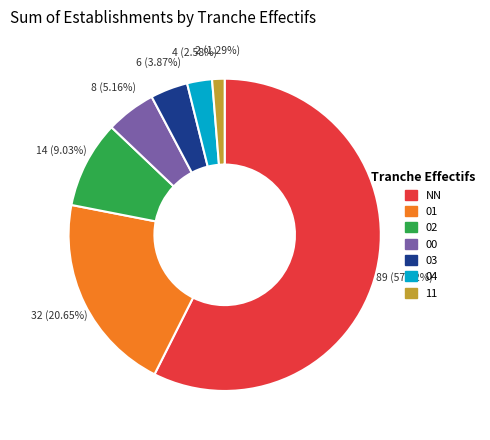

Which has a higher value, 04 or NN?

NN